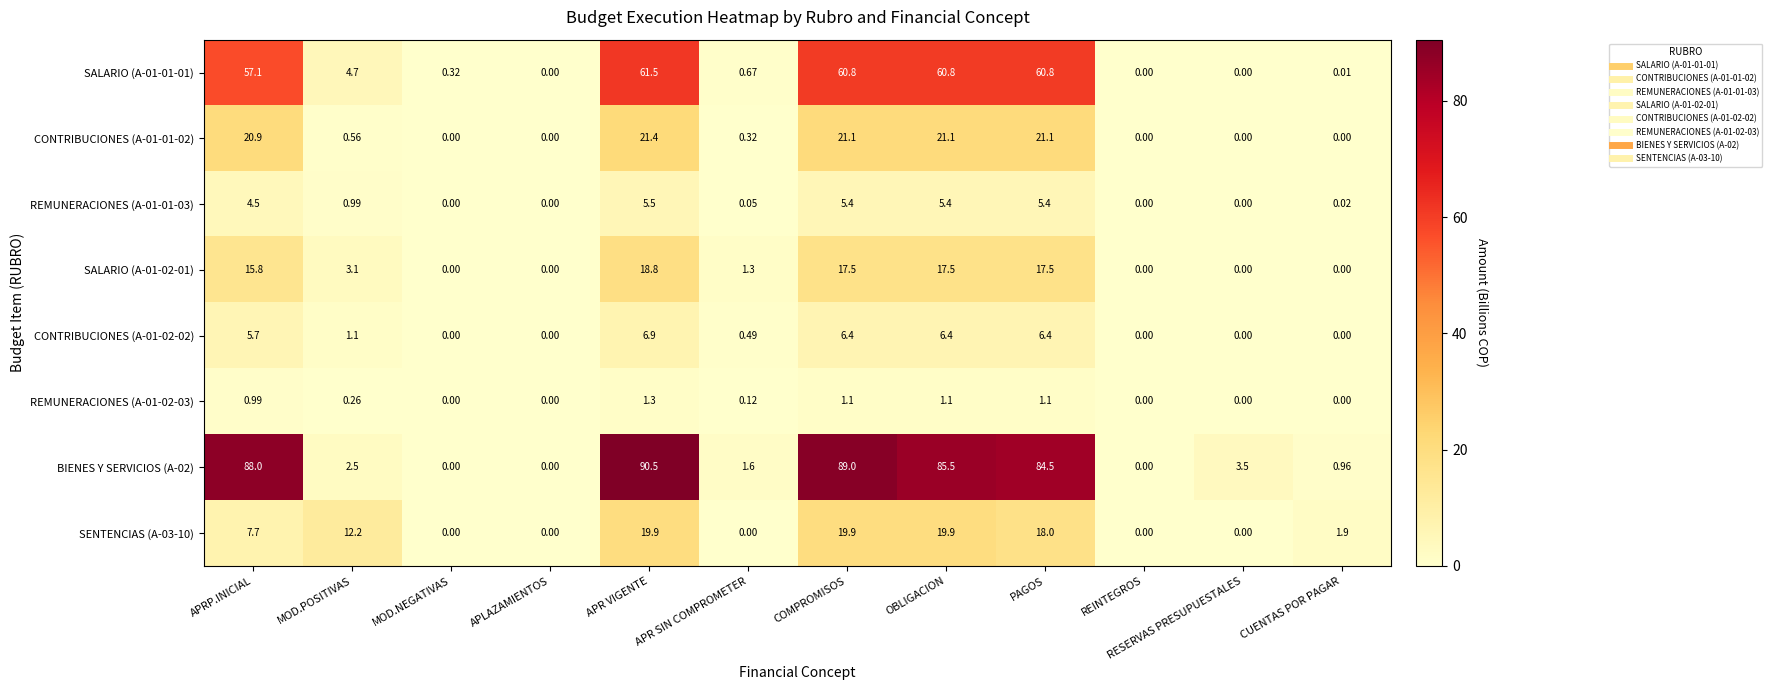

At which label is CONTRIBUCIONES (A-01-02-02) closest to 3?

MOD.POSITIVAS